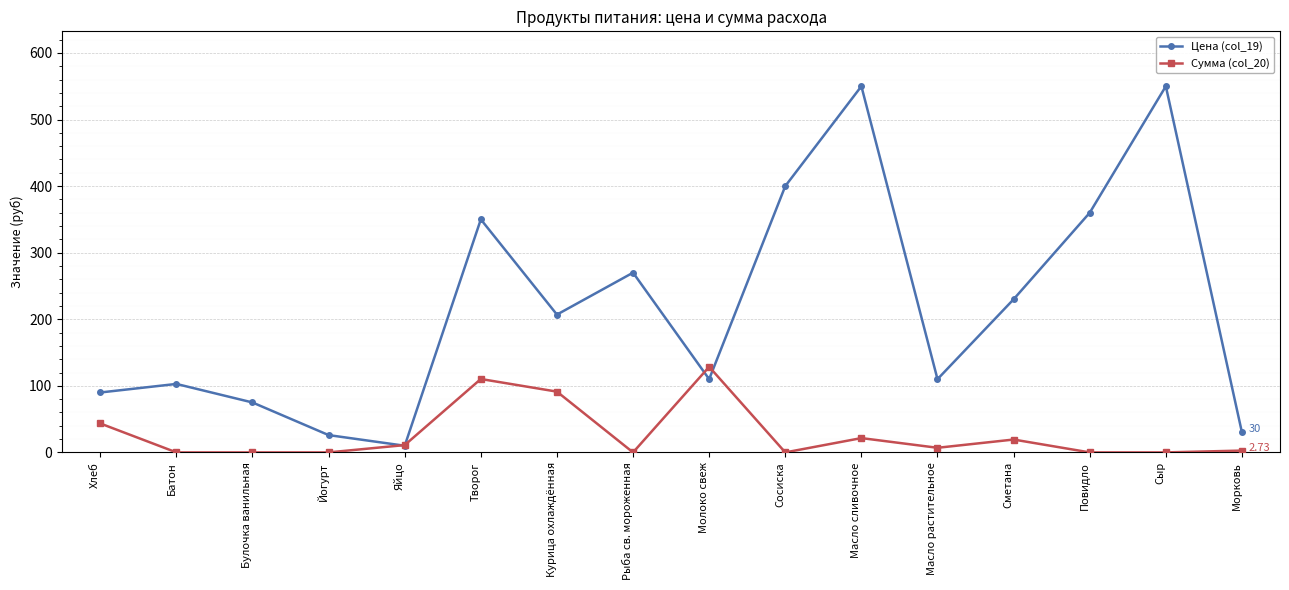

Which series has the largest range (max minus min)?

Цена (col_19)